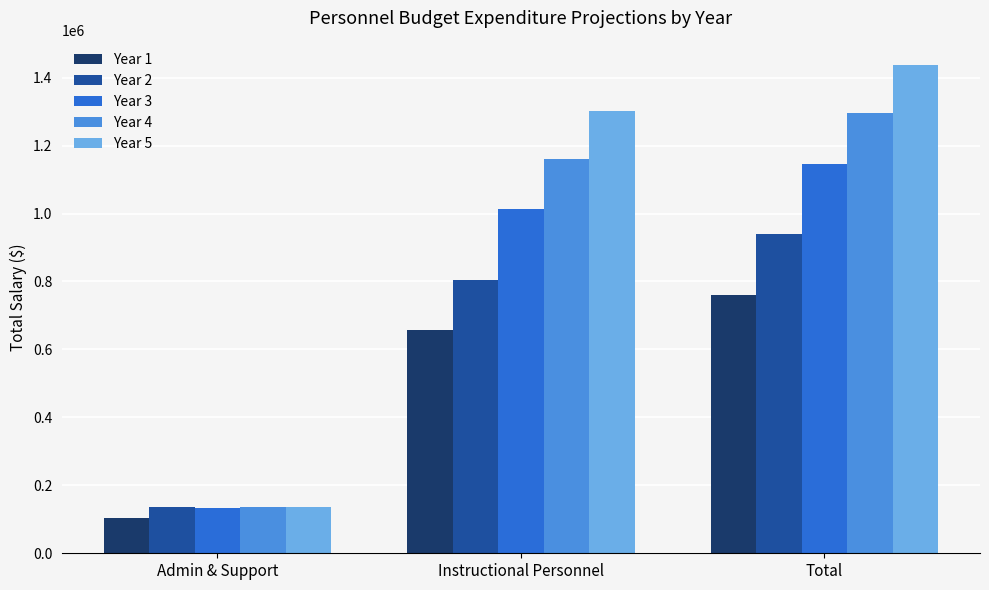

What is the spread (max minus min) of values at Instructional Personnel?

645342